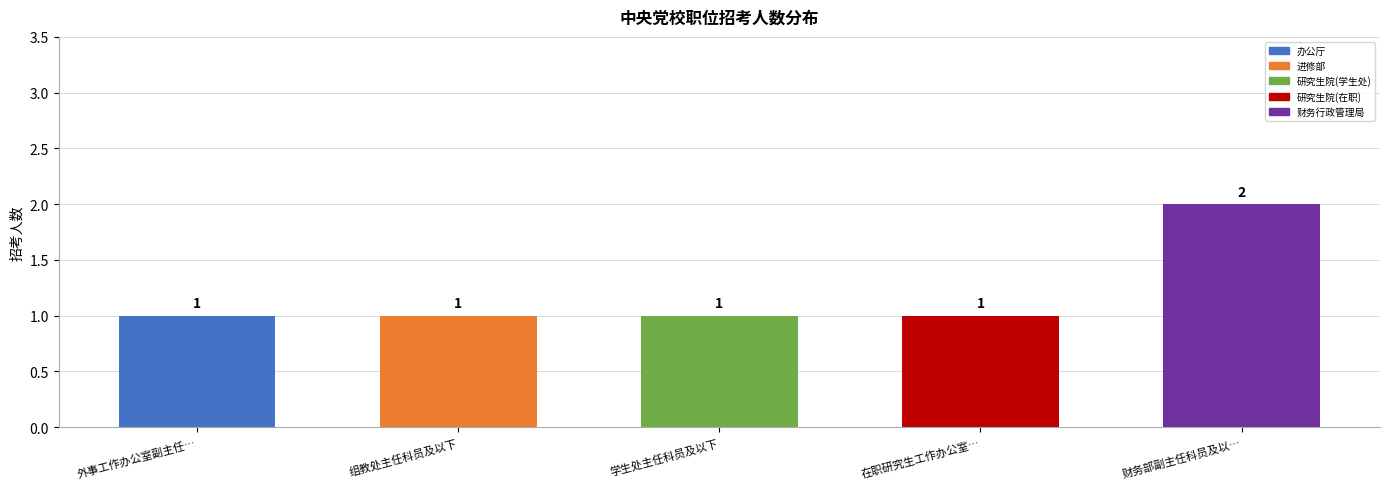

What is the ratio of the value at 外事工作办公室副主任… to the value at 组教处主任科员及以下?

1.0